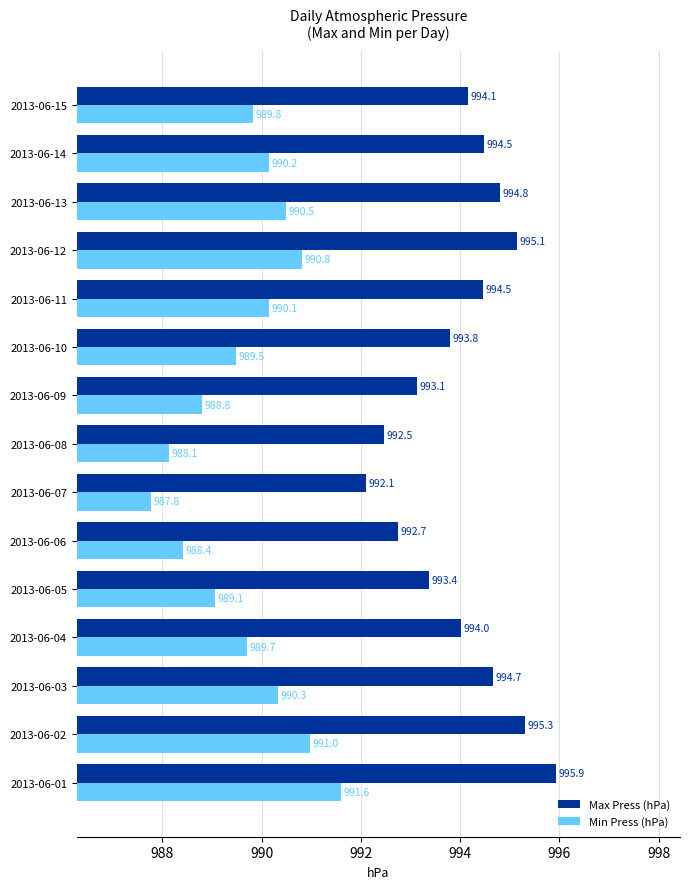

Which series has the largest total across all categories?

Max Press (hPa)